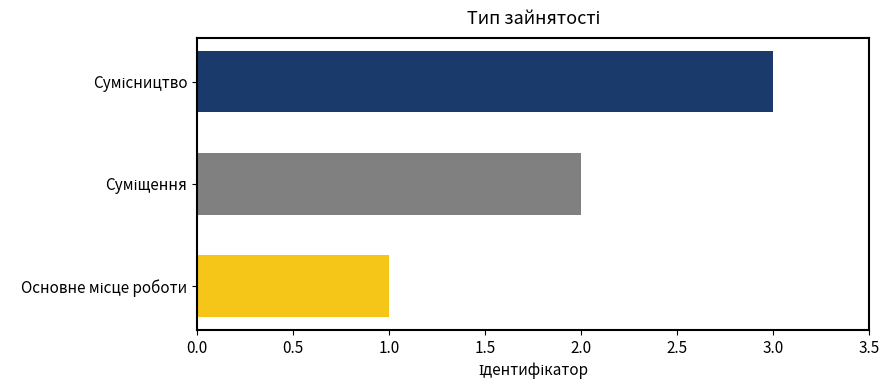

What is the maximum value shown in the chart?

3